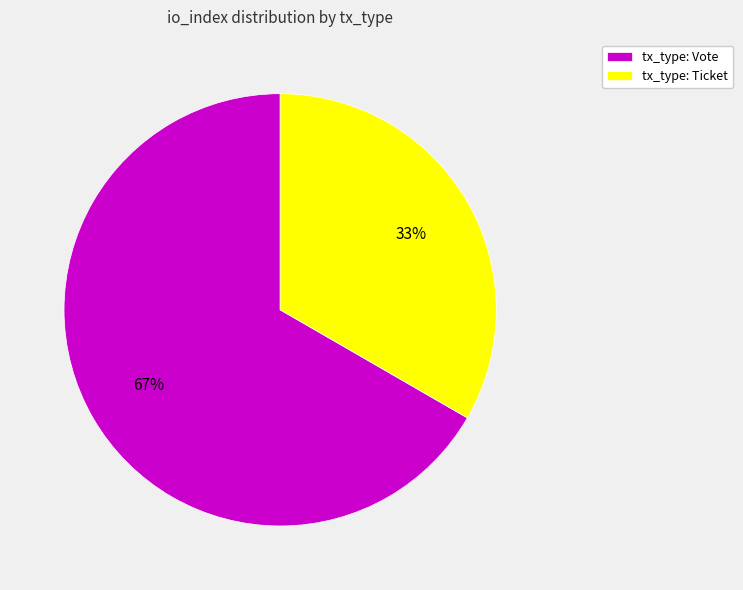

Rank the categories by value from lowest to highest.

tx_type: Ticket, tx_type: Vote